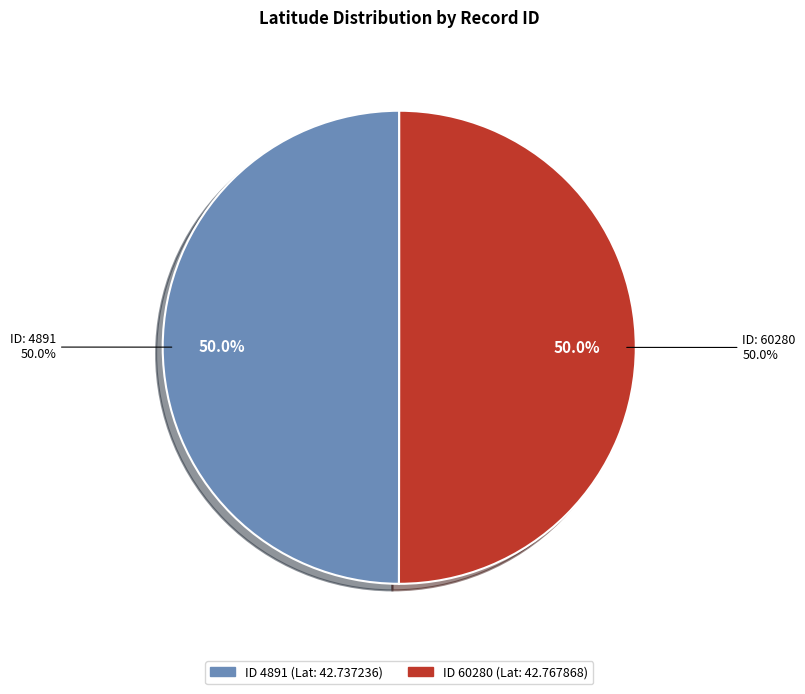

Is the sum of 4891 and 60280 greater than half?

Yes